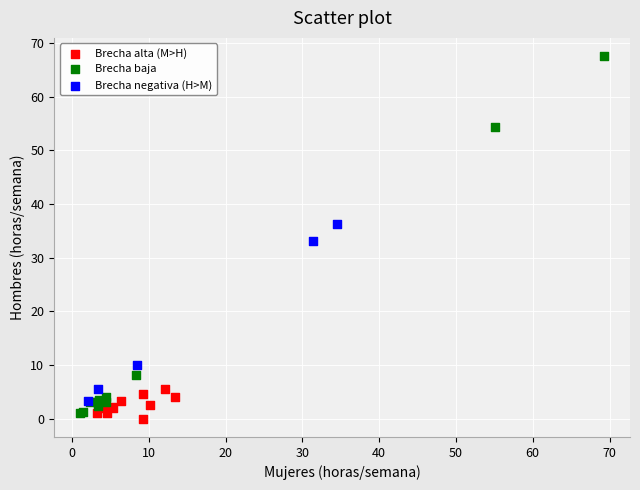

Which series has the largest Y range (max minus min)?

Brecha baja